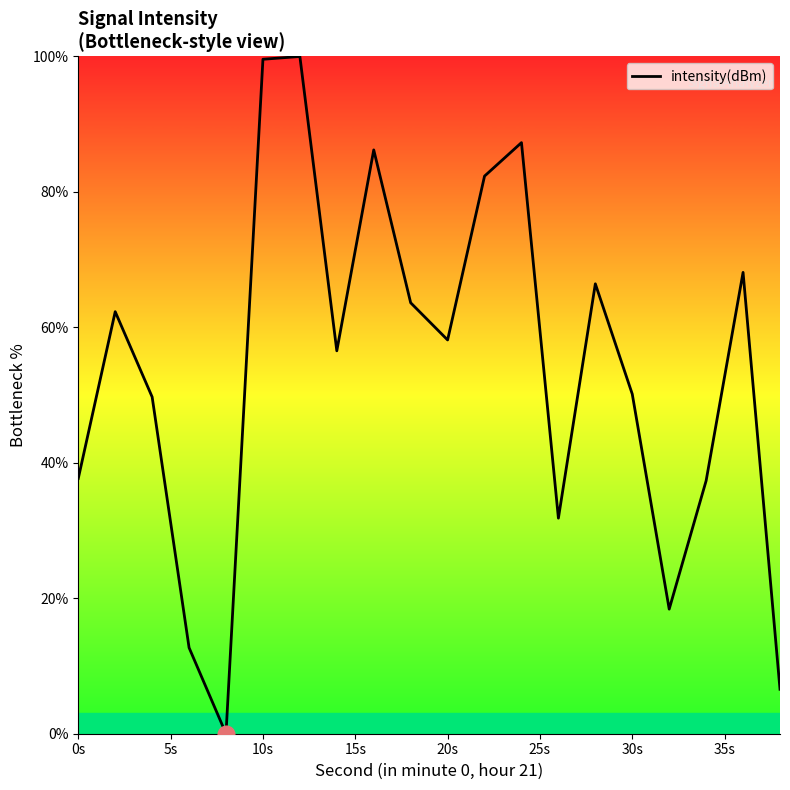

What is the maximum value shown in the chart?

100.0